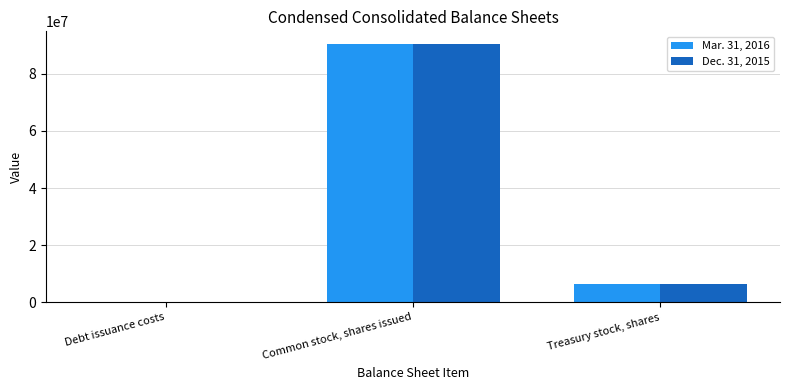

The value of Dec. 31, 2015 at Treasury stock, shares is 6519773. True or false?

True